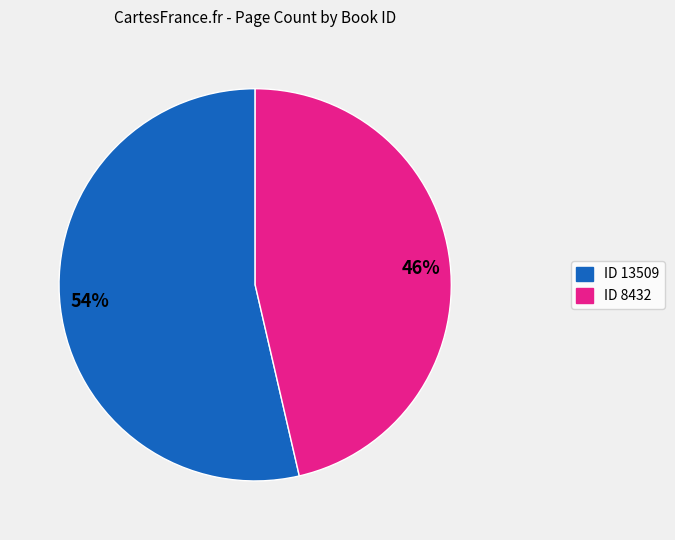

To the nearest percent, what is the average slice percentage?

50%